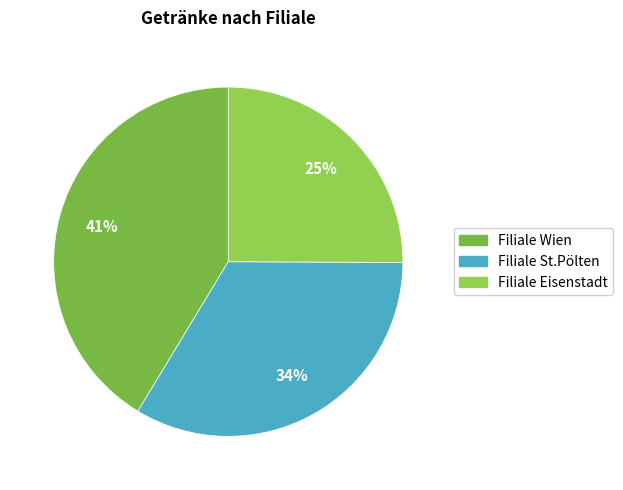

How much of the chart is everything except Filiale Wien?

58.7%